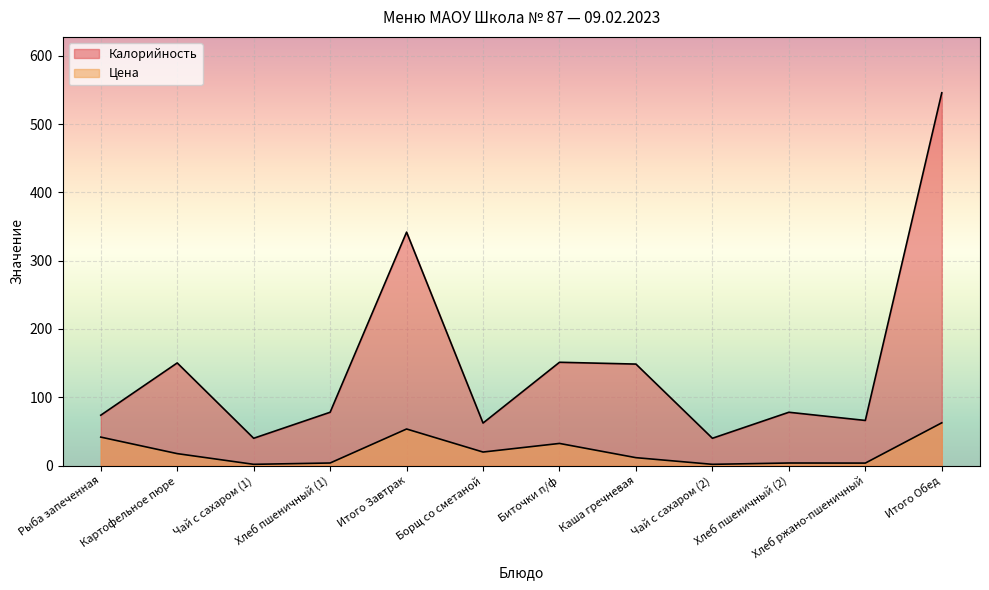

How many data points in Цена are above 17?

6